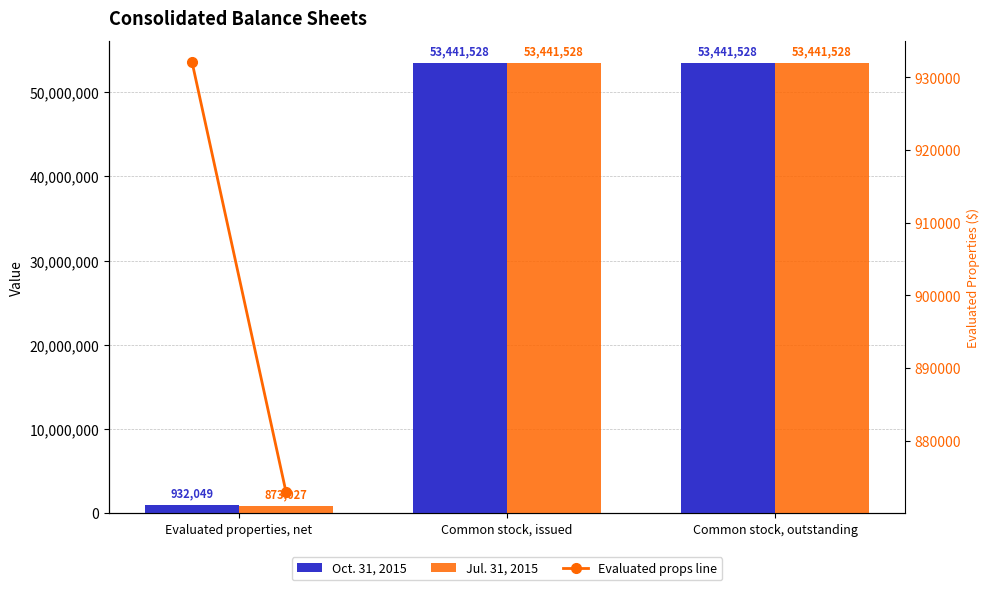

How many categories are shown in the chart?

3